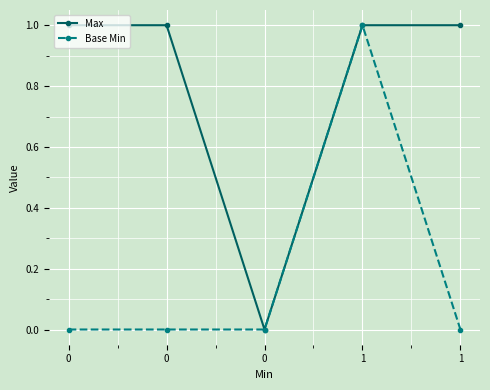

Count the number of data series in this chart.

2